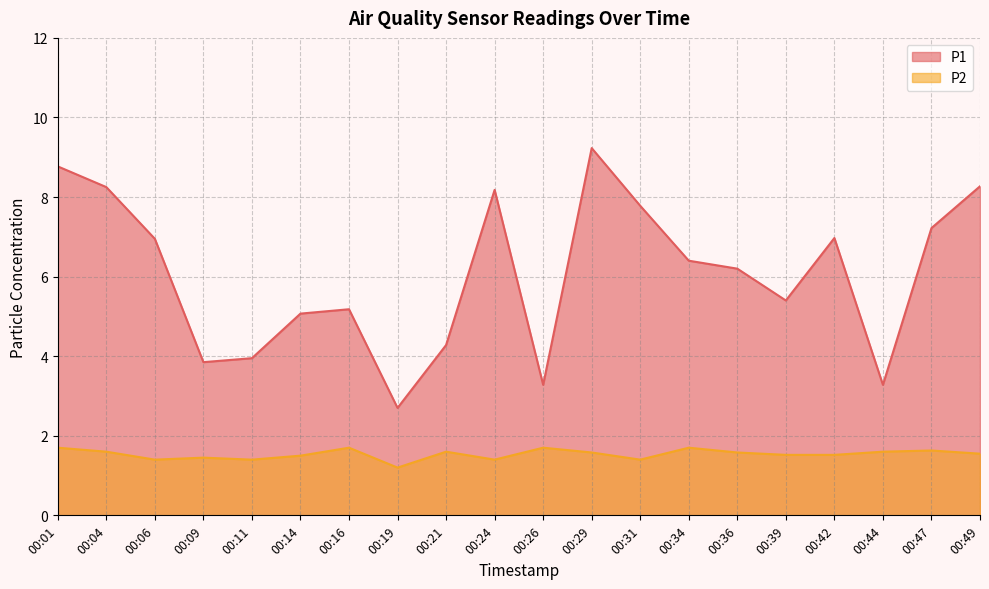

Between 00:16 and 00:47, which series saw the biggest shift?

P1